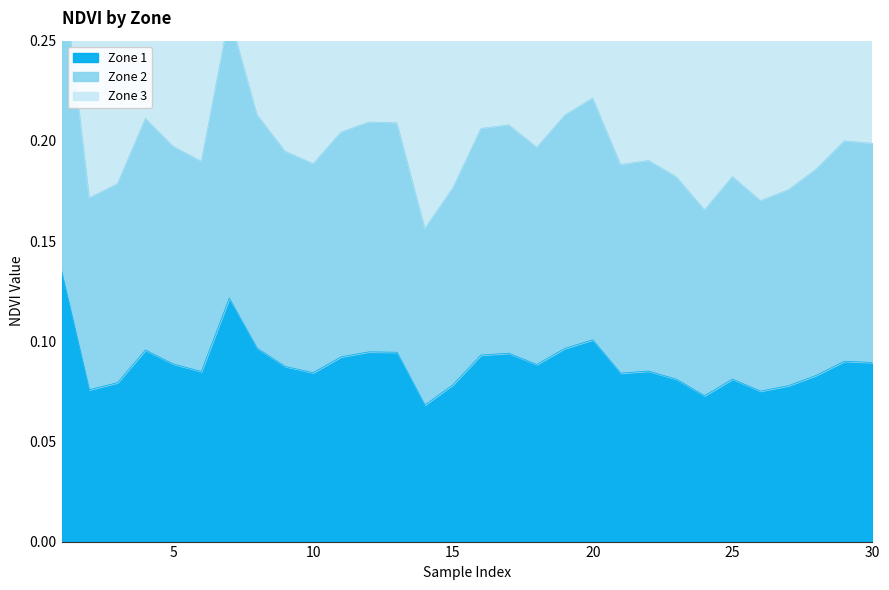

True or false: Zone 2 and Zone 1 cross at least once.

False